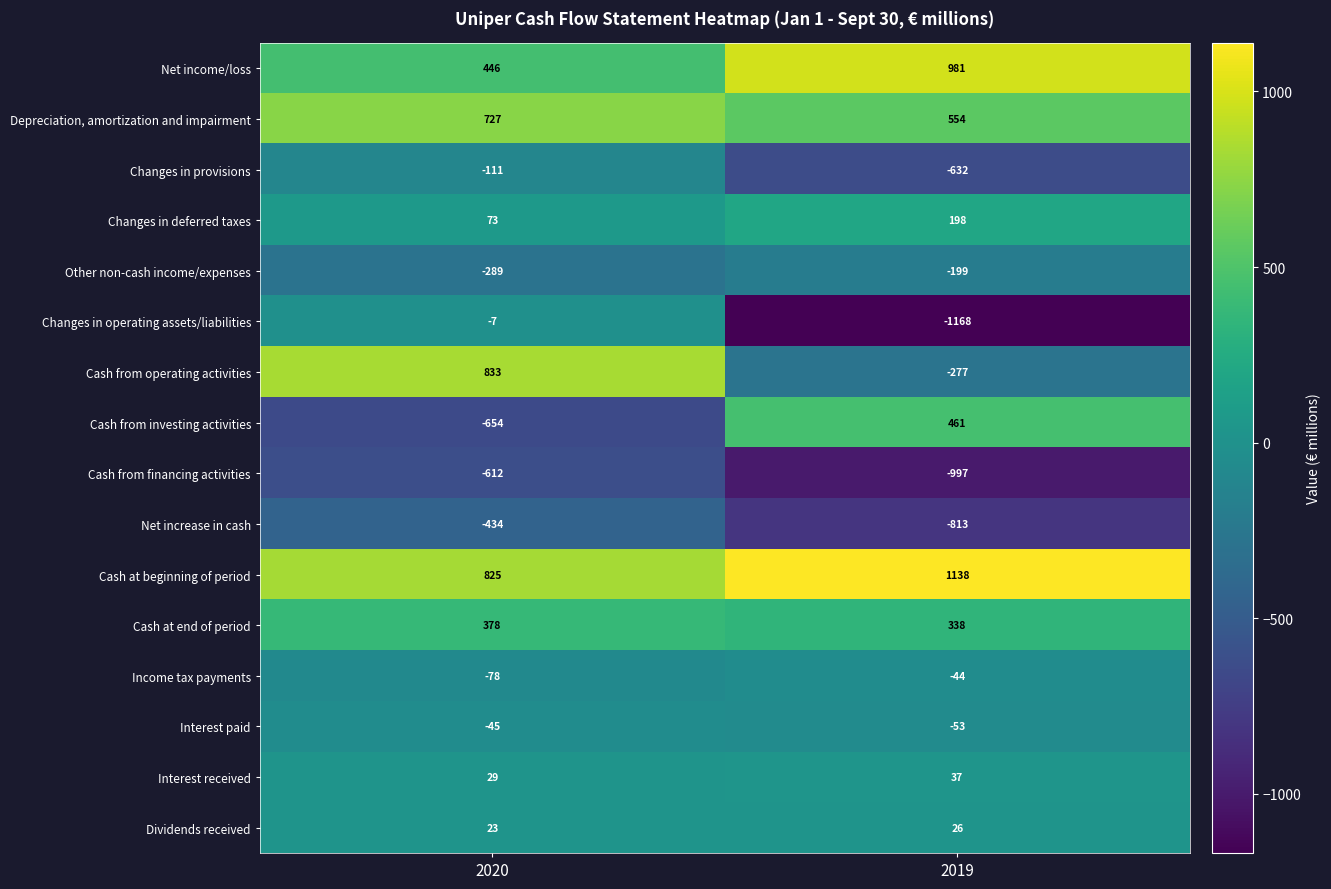

Rank the series by their maximum value, from lowest to highest.

Cash from financing activities, Net increase in cash, Other non-cash income/expenses, Changes in provisions, Interest paid, Income tax payments, Changes in operating assets/liabilities, Dividends received, Interest received, Changes in deferred taxes, Cash at end of period, Cash from investing activities, Depreciation, amortization and impairment, Cash from operating activities, Net income/loss, Cash at beginning of period